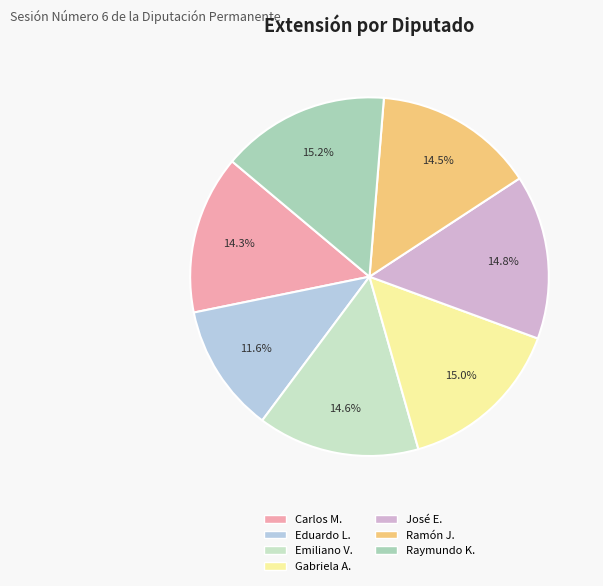

Does Raymundo K. represent more than half of the total?

No